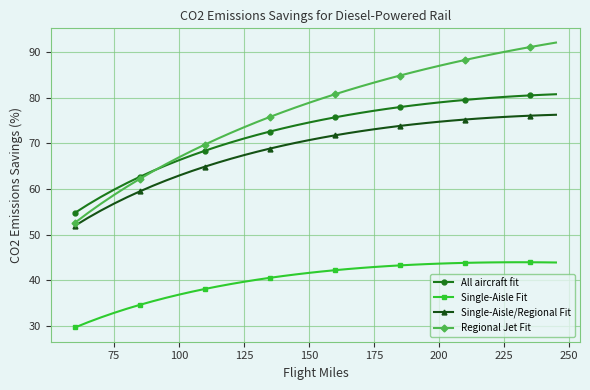

Count the number of data series in this chart.

4